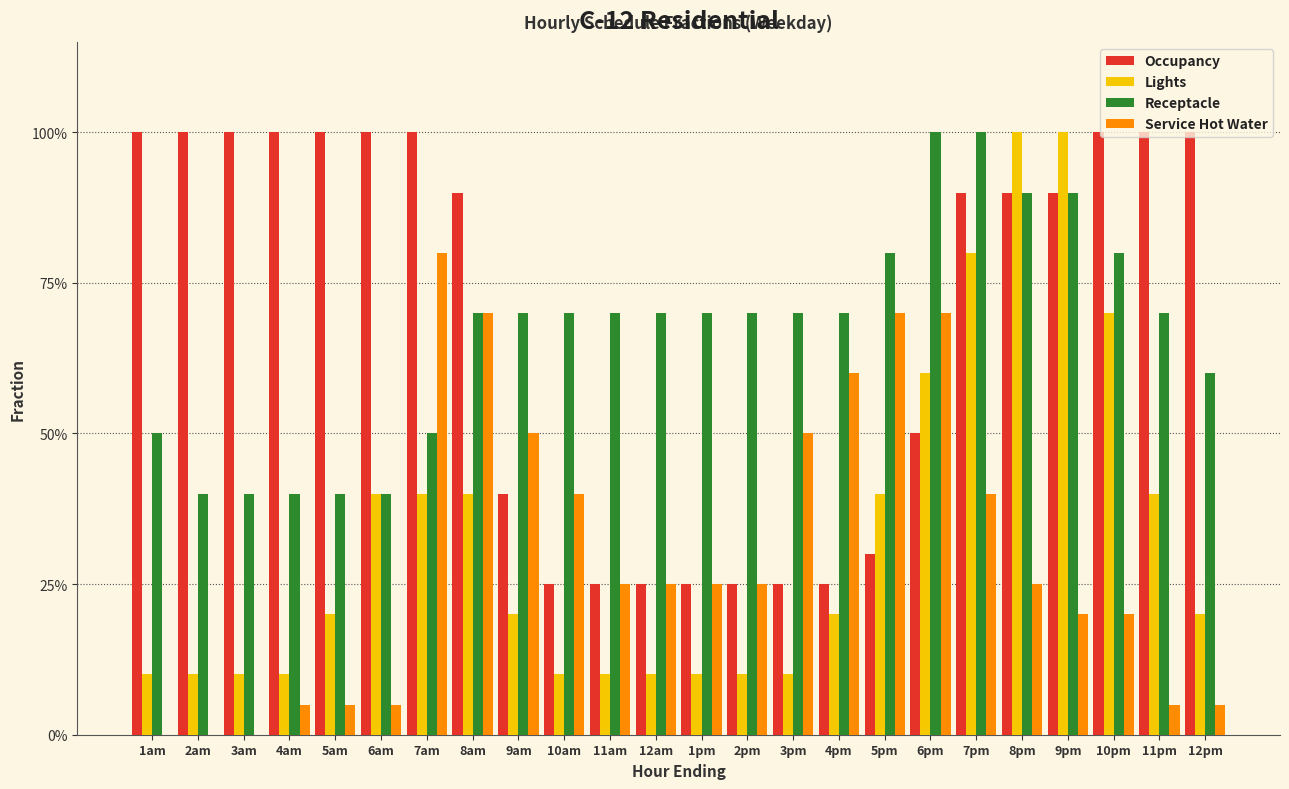

Are the bars horizontal?

No